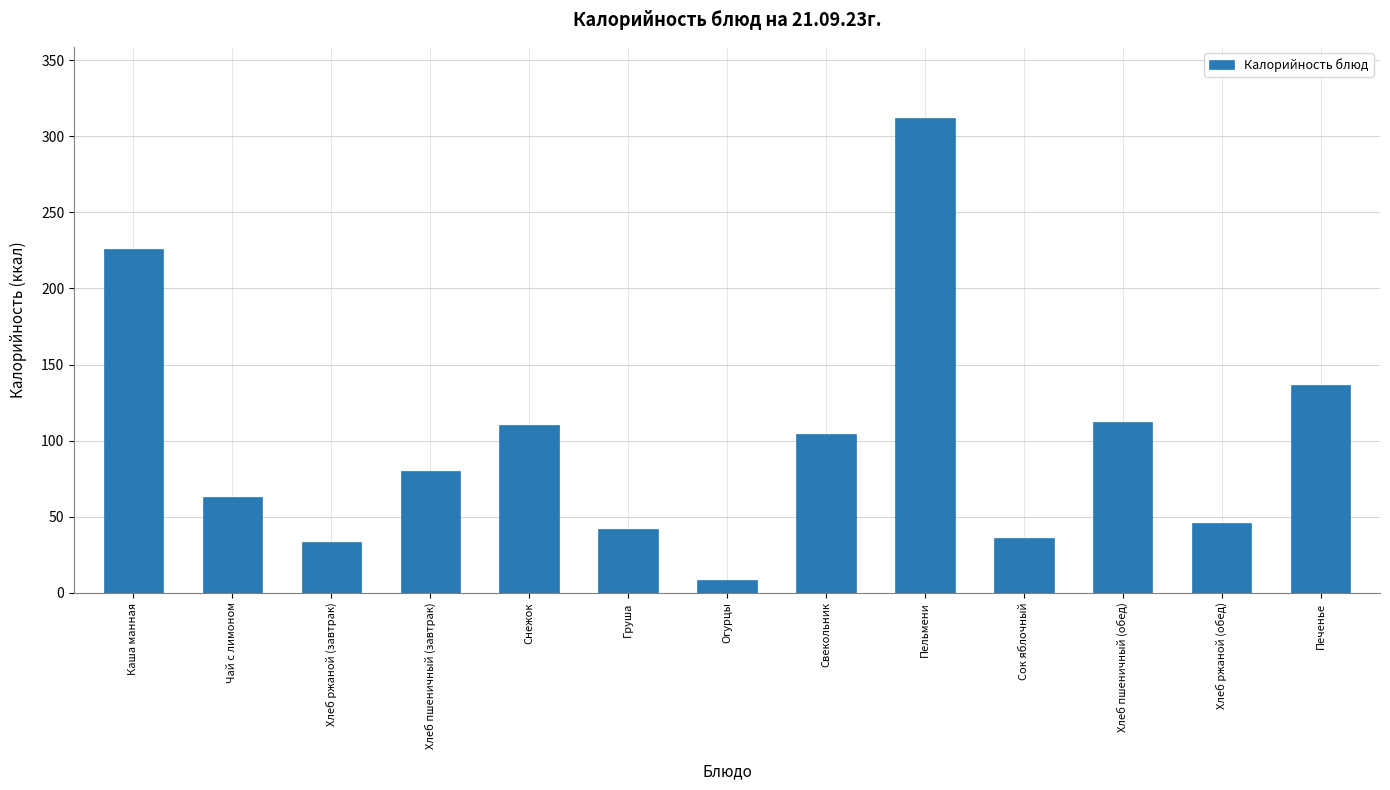

What is the value of the 13th bar from the left?

136.5